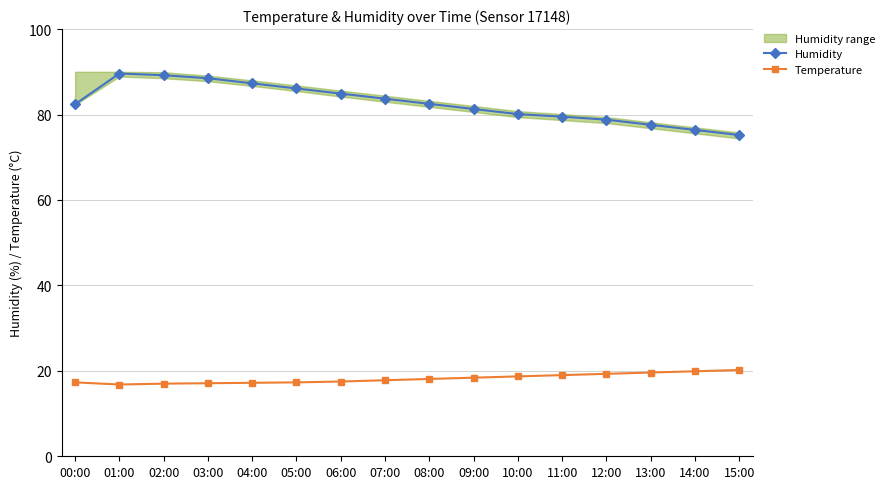

Rank the categories by Temperature value from lowest to highest.

01:00, 02:00, 03:00, 04:00, 00:00, 05:00, 06:00, 07:00, 08:00, 09:00, 10:00, 11:00, 12:00, 13:00, 14:00, 15:00